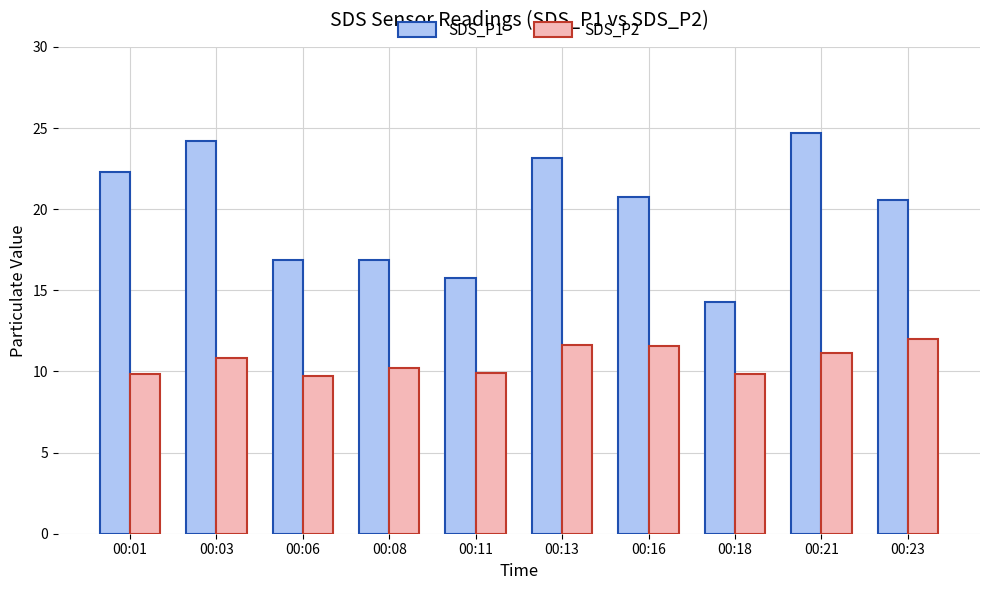

Is the value of SDS_P2 at 00:08 greater than the value of SDS_P1 at 00:01?

No